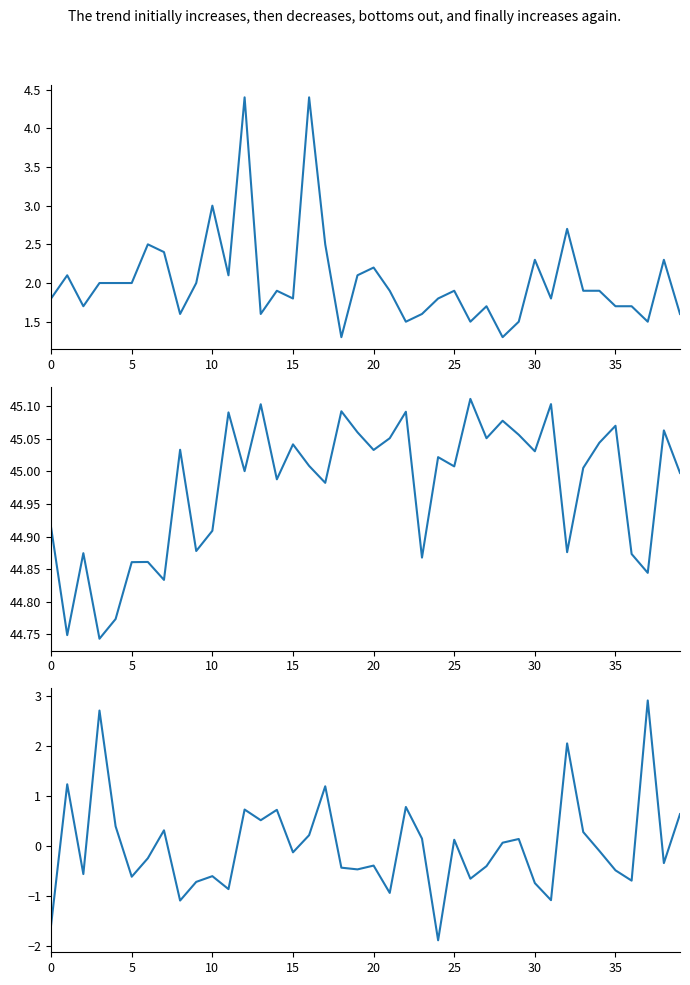

What is the sum of the Ml values at 31 and 27?

3.5